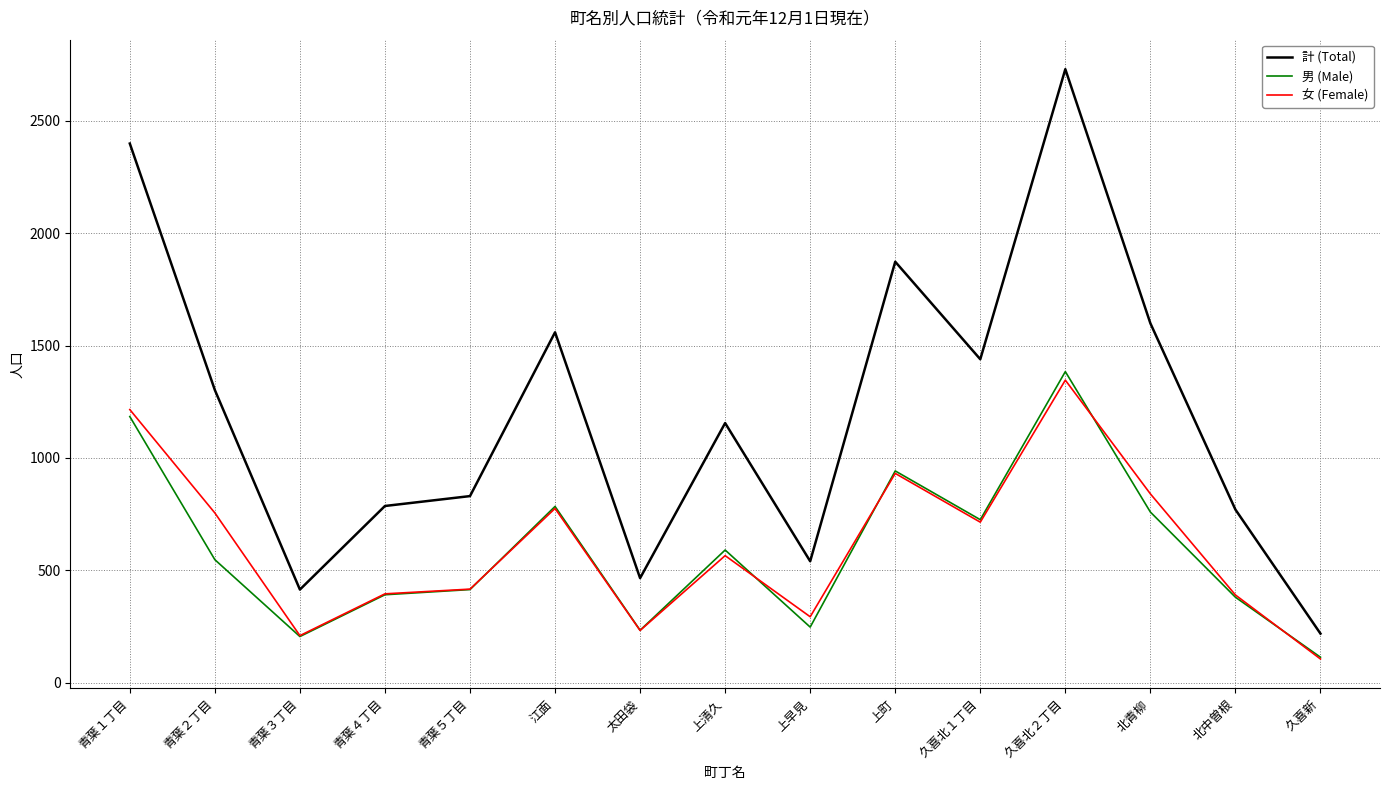

What value does the 男 (Male) series have at 江面?

784